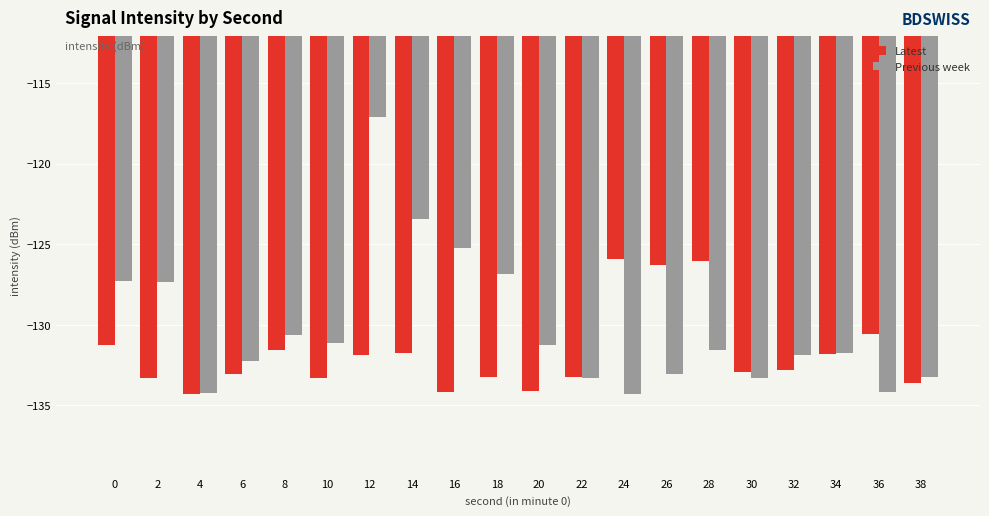

What is the difference between the maximum and minimum values in the Previous week series?

17.2